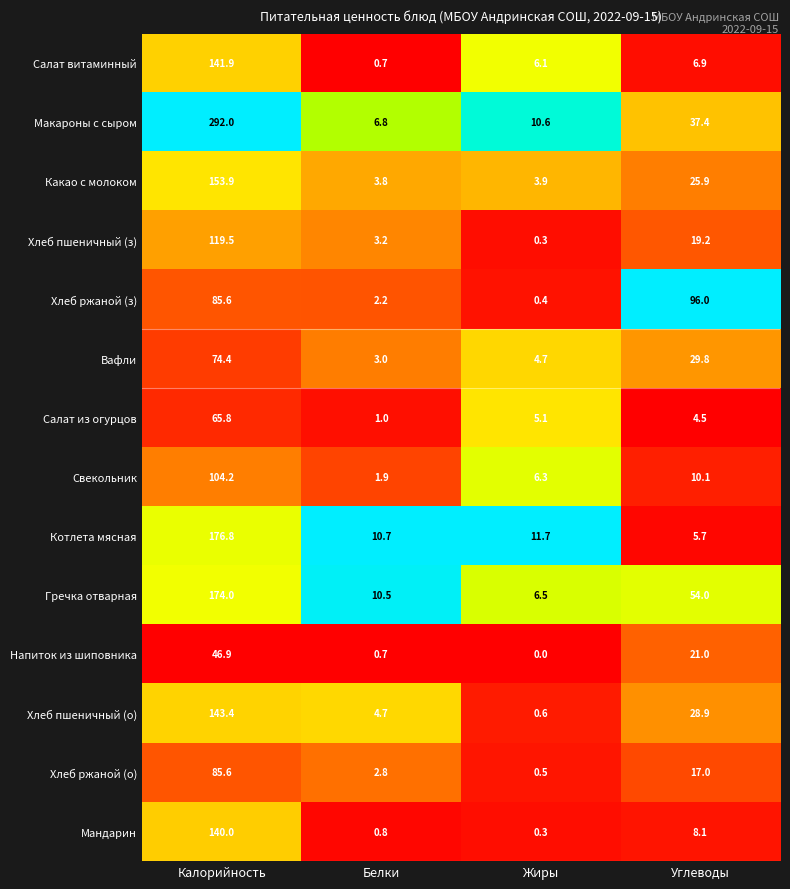

At which category is the sum across all series the highest?

Калорийность